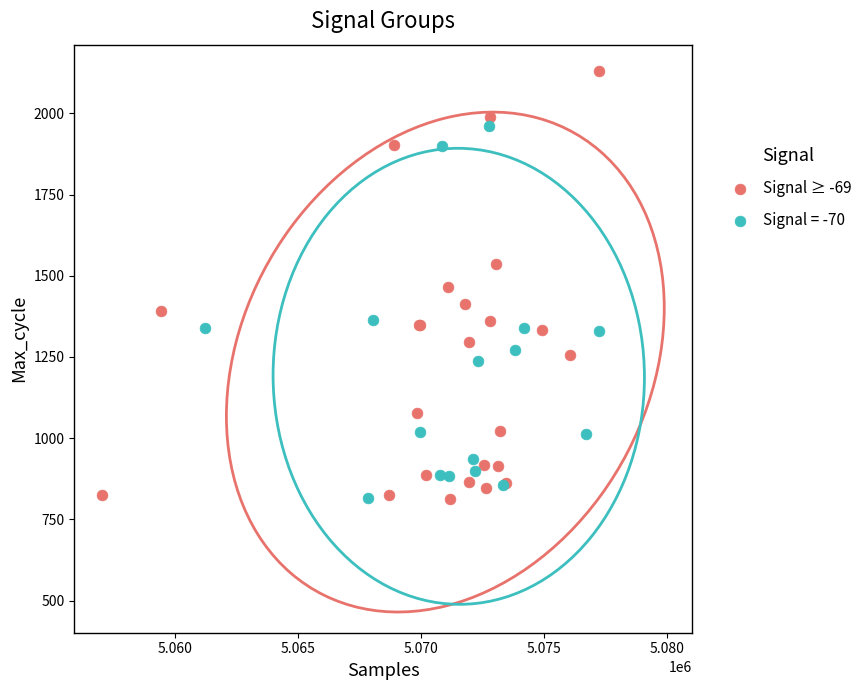

Which series has the widest spread of Y values?

Signal ≥ -69